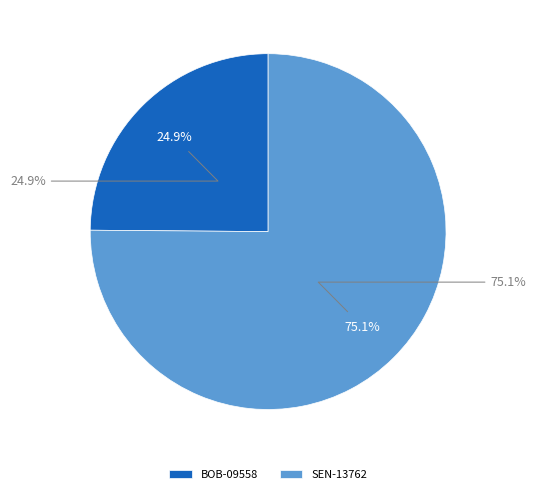

The SEN-13762 slice represents 75% of the pie. True or false?

True